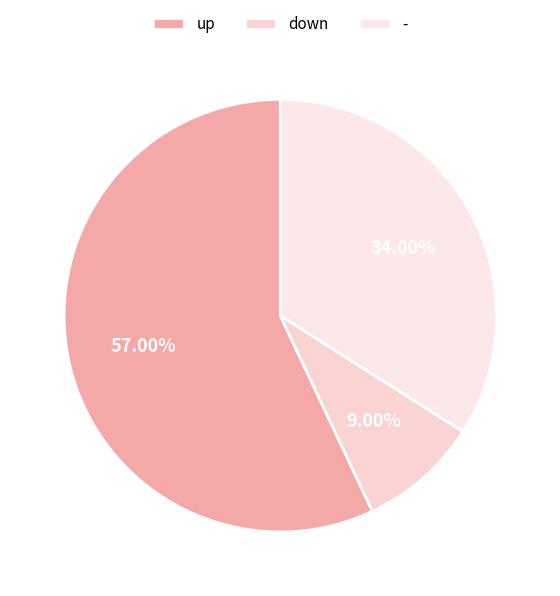

How many segments does this pie chart have?

3